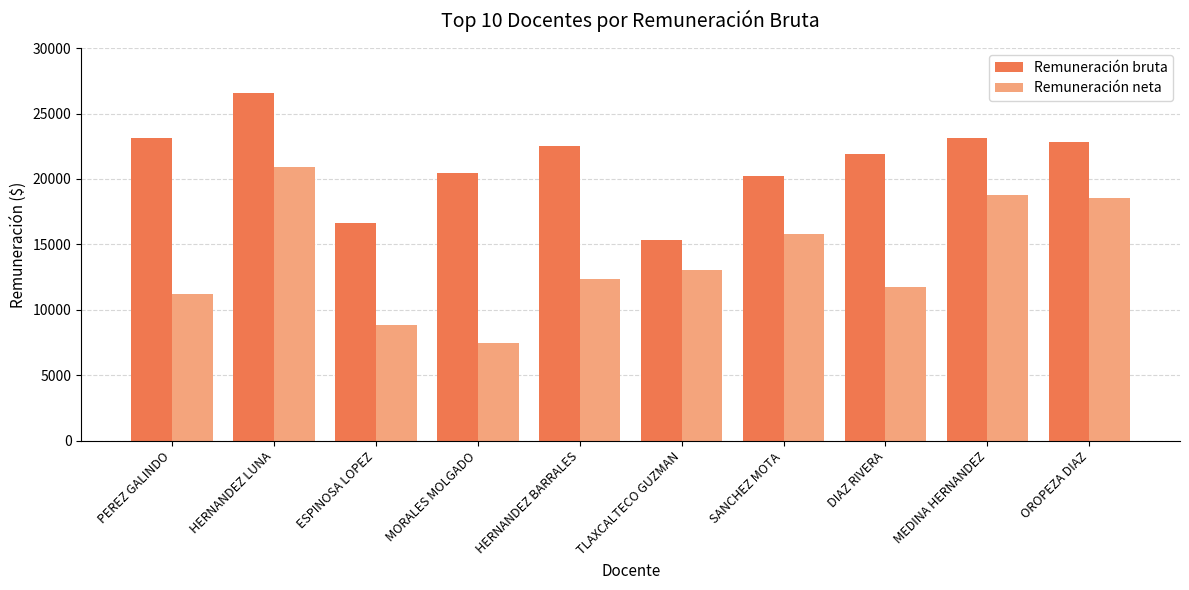

What is the minimum value shown in the chart?

7497.7